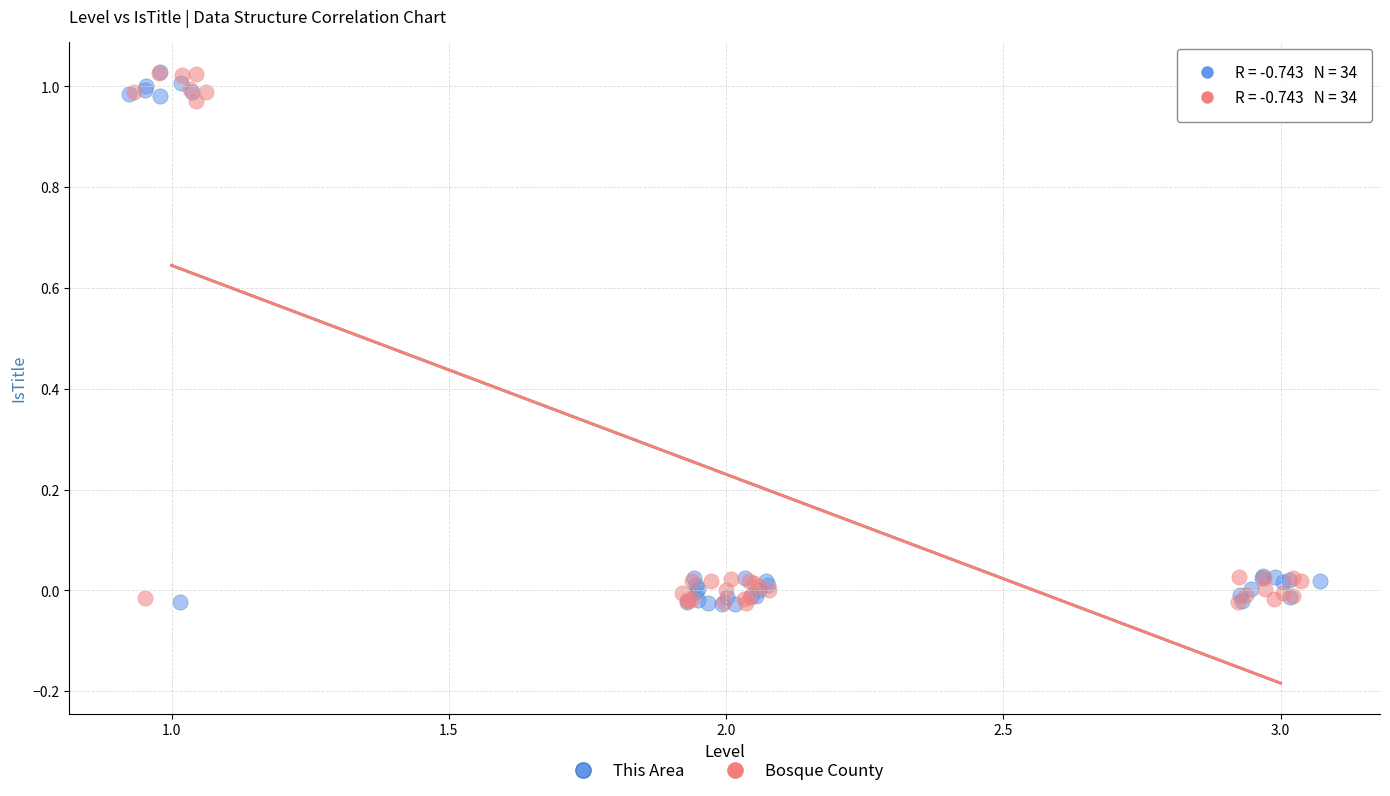

What are all the series names shown in the legend?

This Area, Bosque County